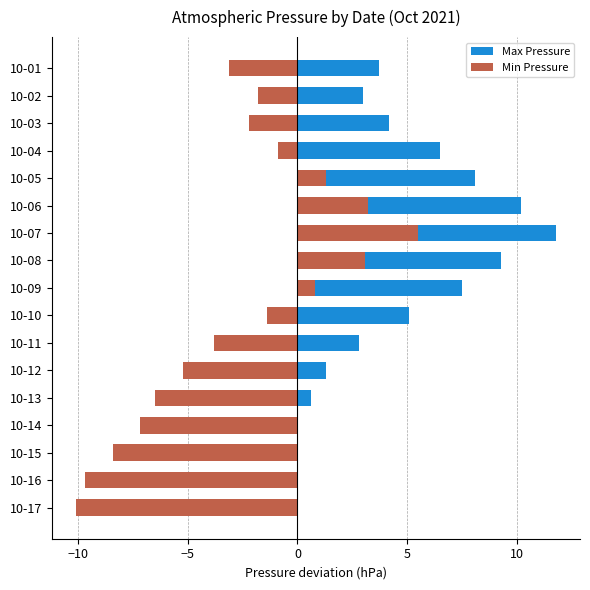

How many bars are there in each group?

2